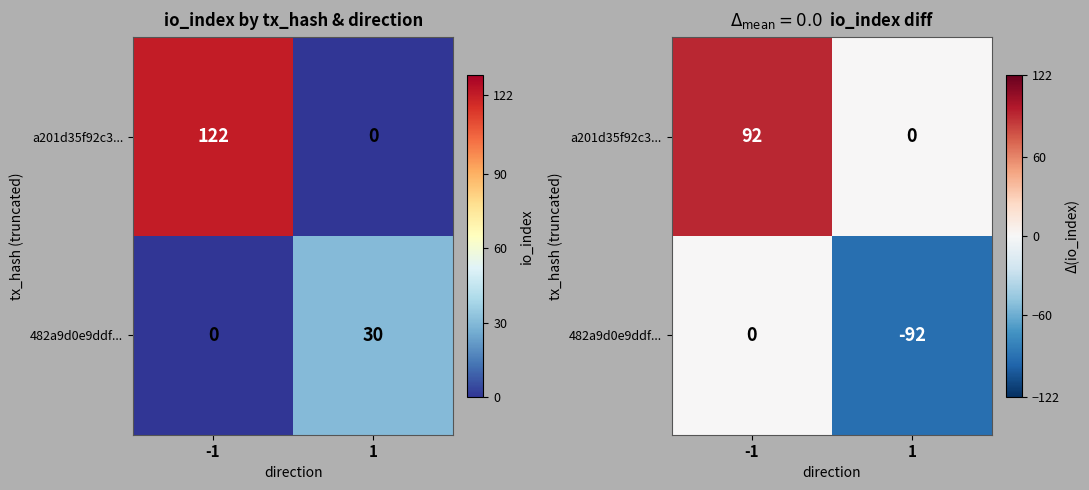

At which label is a201d35f92c3... closest to 46?

-1